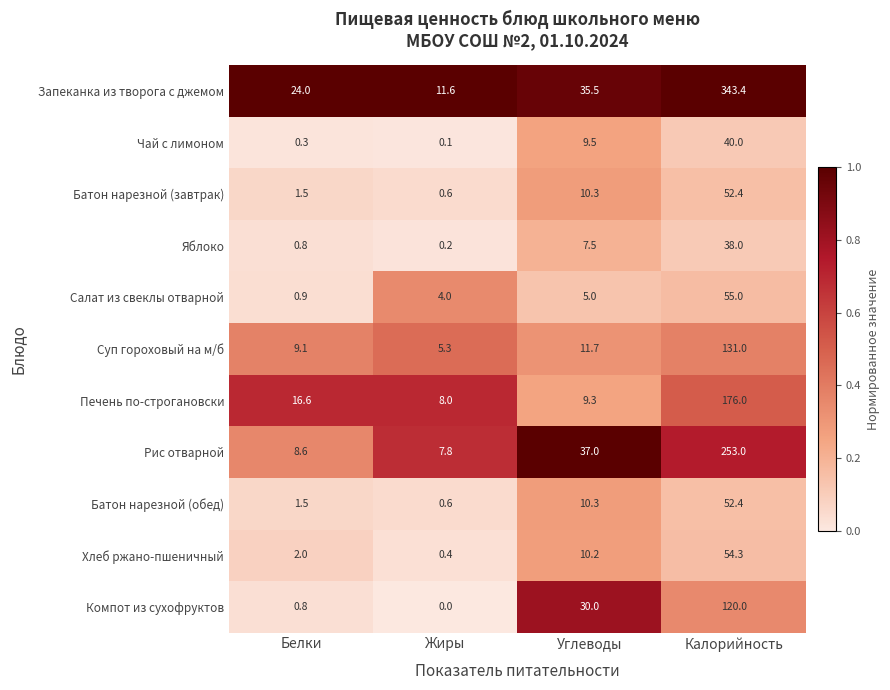

At how many categories does at least one series exceed 0?

4